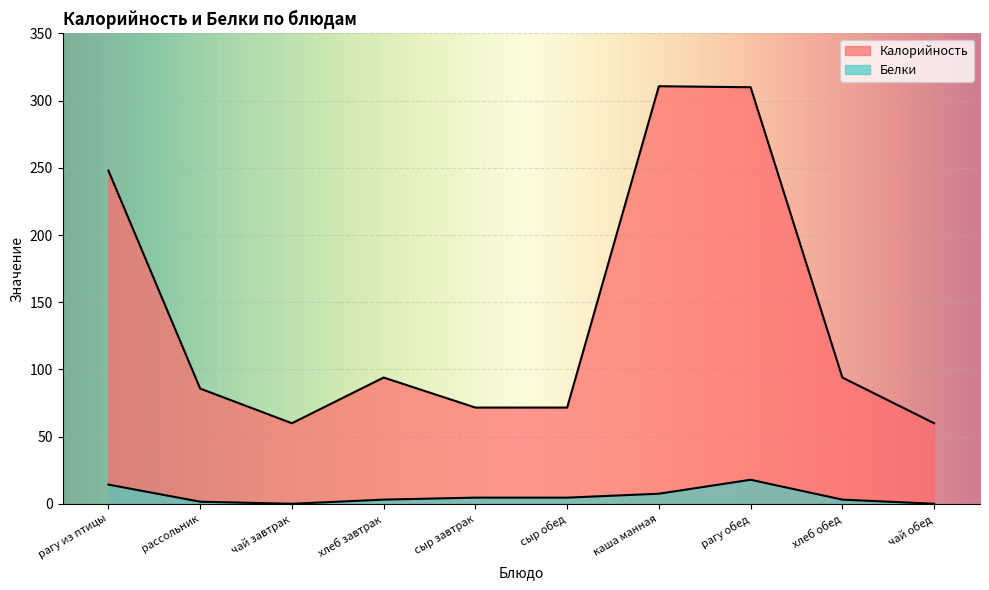

How many lines are shown in the chart?

2